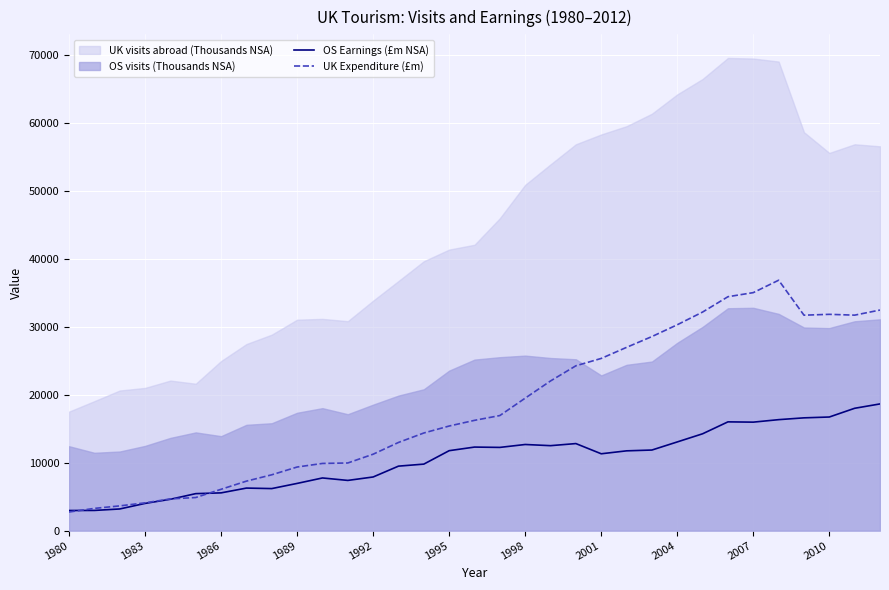

How many values in the UK Expenditure (£m) series are below 16223?

16